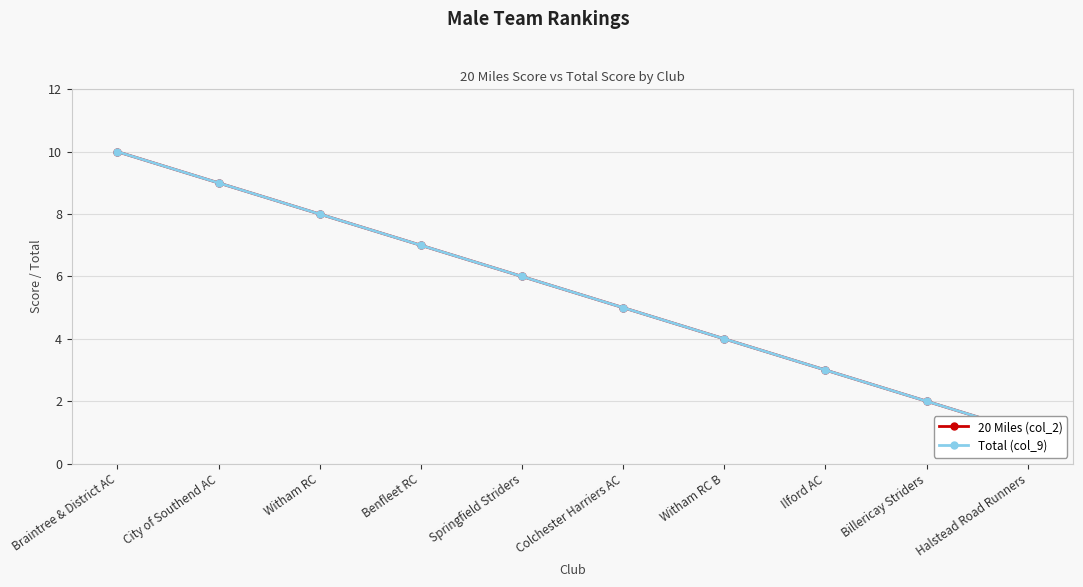

At which category is the sum across all series the highest?

Braintree & District AC